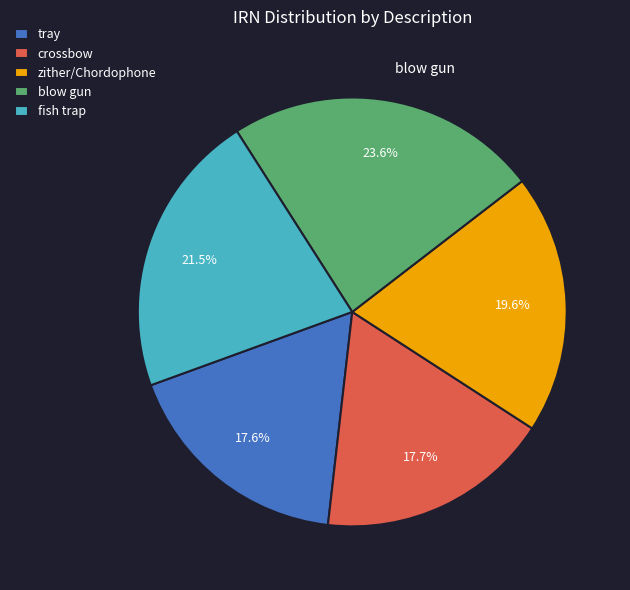

Approximately how many times larger is the value at fish trap compared to blow gun?

0.9